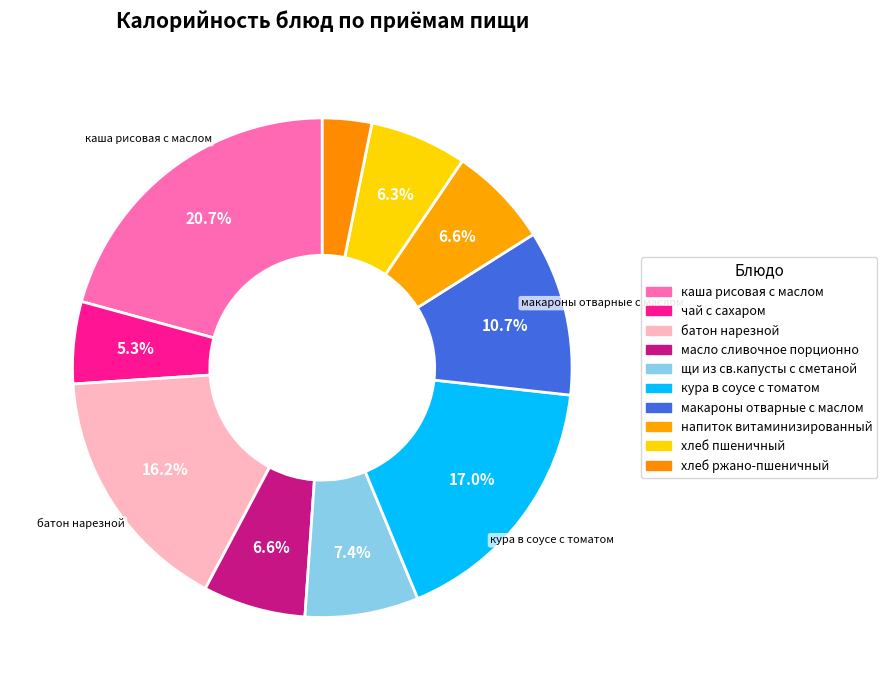

Between напиток витаминизированный and макароны отварные с маслом, which is larger?

макароны отварные с маслом